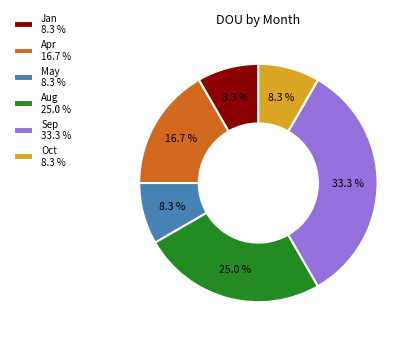

Is the sum of May and Apr greater than half?

No